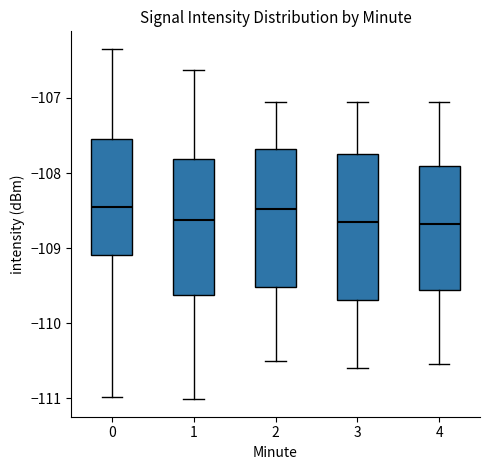

Comparing the boxes themselves (not the whiskers), which one is the tallest?

3